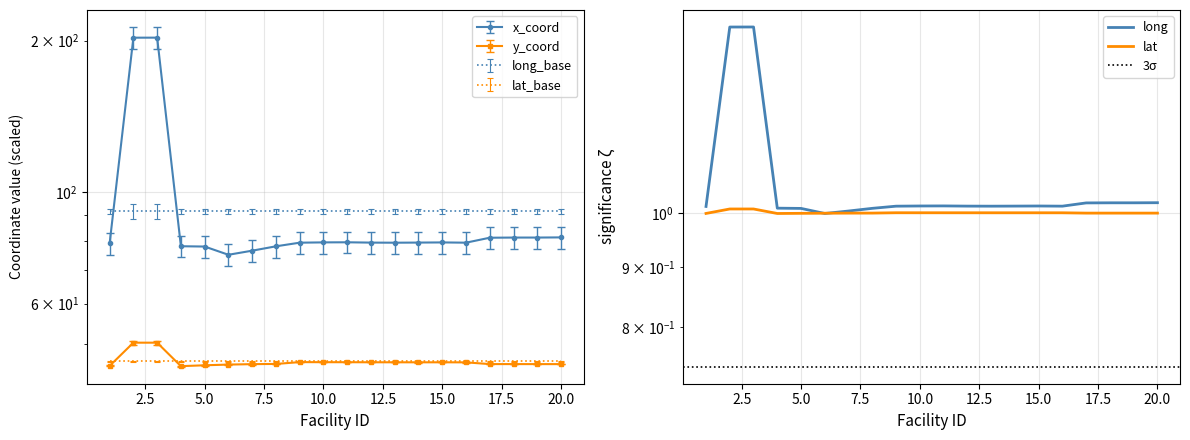

List the series in order of their peak value, highest first.

x_coord, y_coord, long, lat